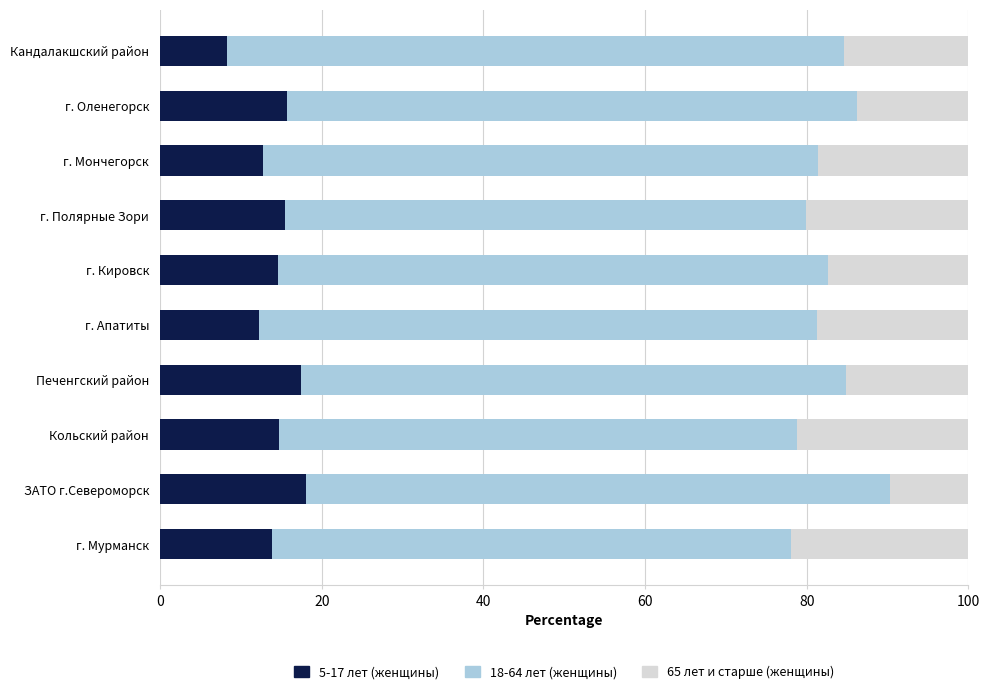

What value does the 5-17 лет (женщины) series have at г. Оленегорск?

15.7